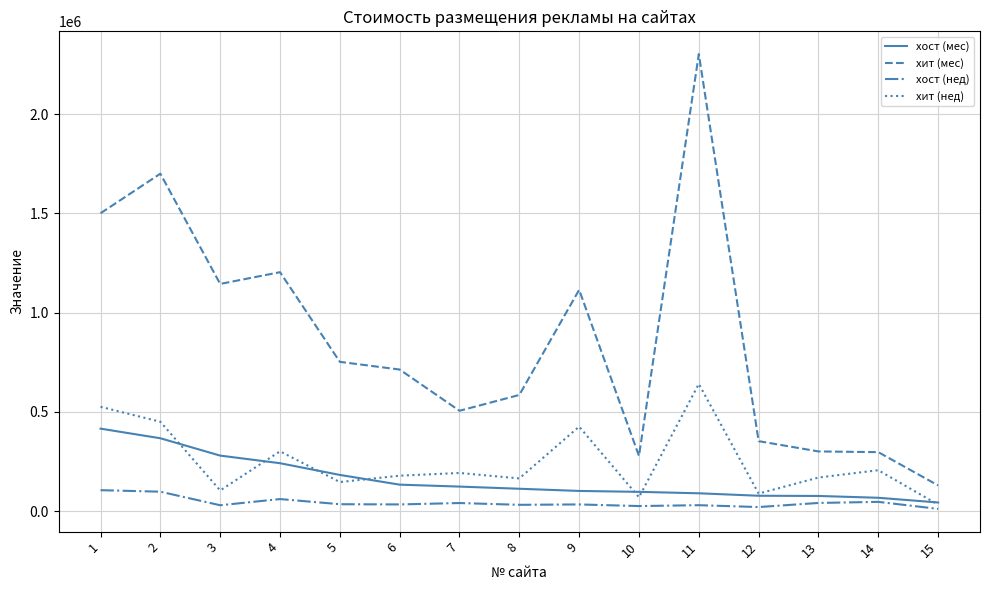

What is the difference between the maximum and minimum values in the хост (нед) series?

94250.0